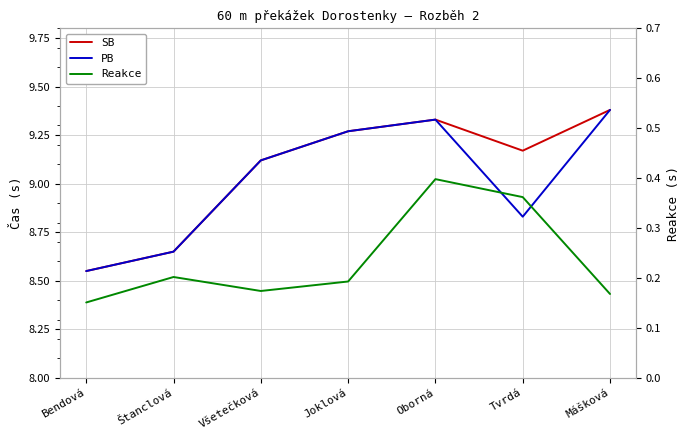

True or false: PB has a value of 8.8 at Tvrdá.

True